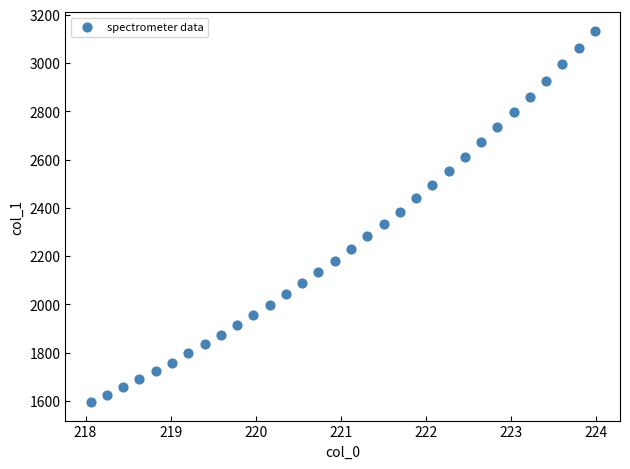

What is the range of X values (max minus min)?

5.9